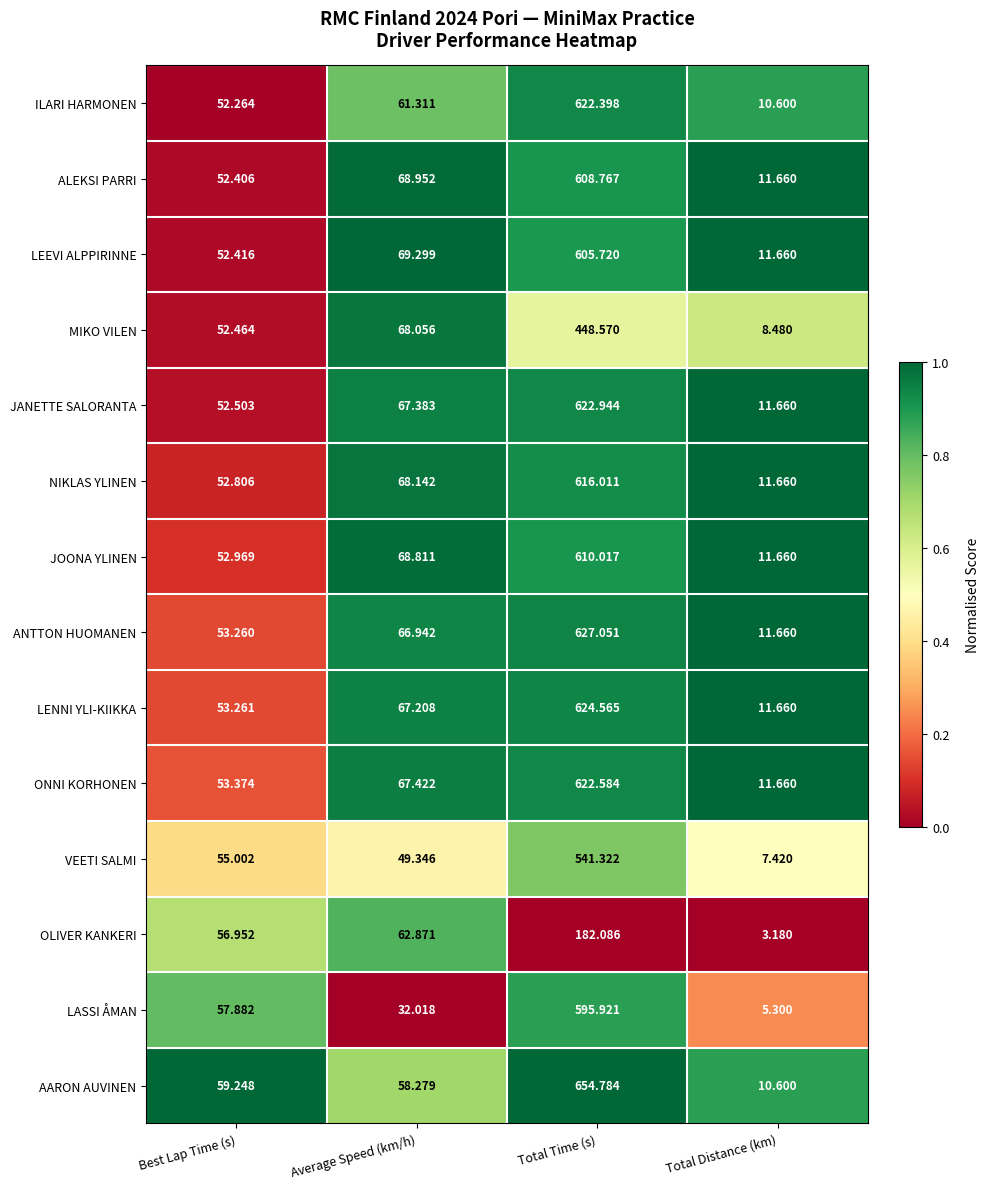

What is the total value across all series at Total Time (s)?

7982.7